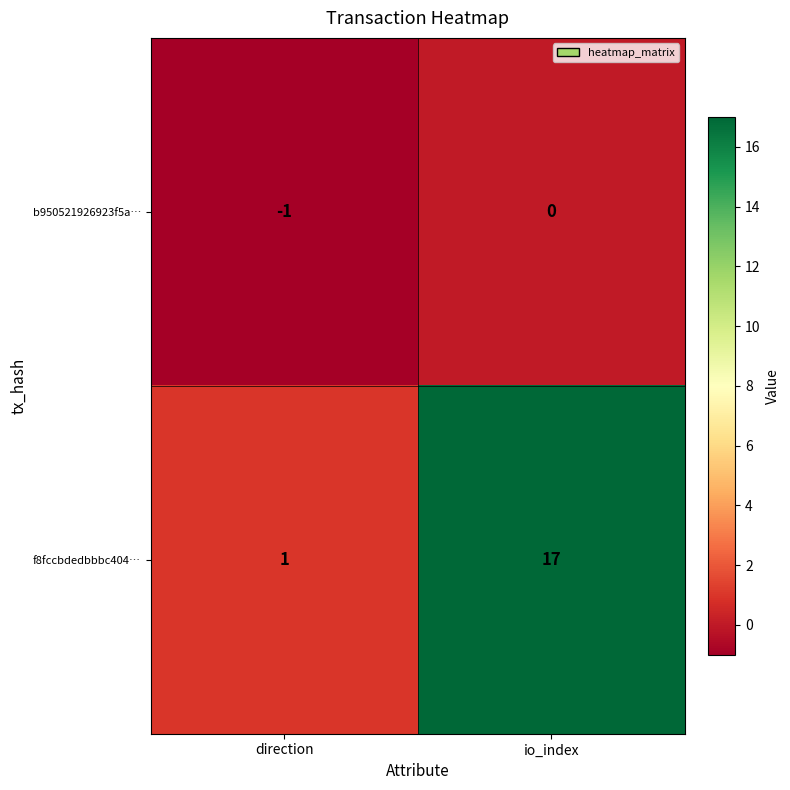

What is the spread (max minus min) of values at direction?

2